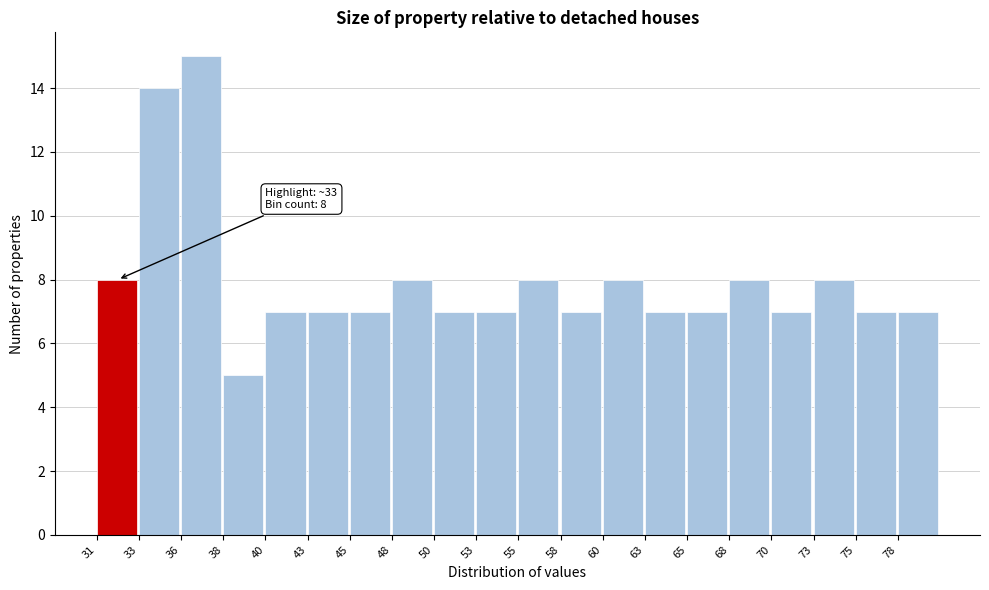

Which range on the x-axis has the tallest bar?

35.5 to 38.0